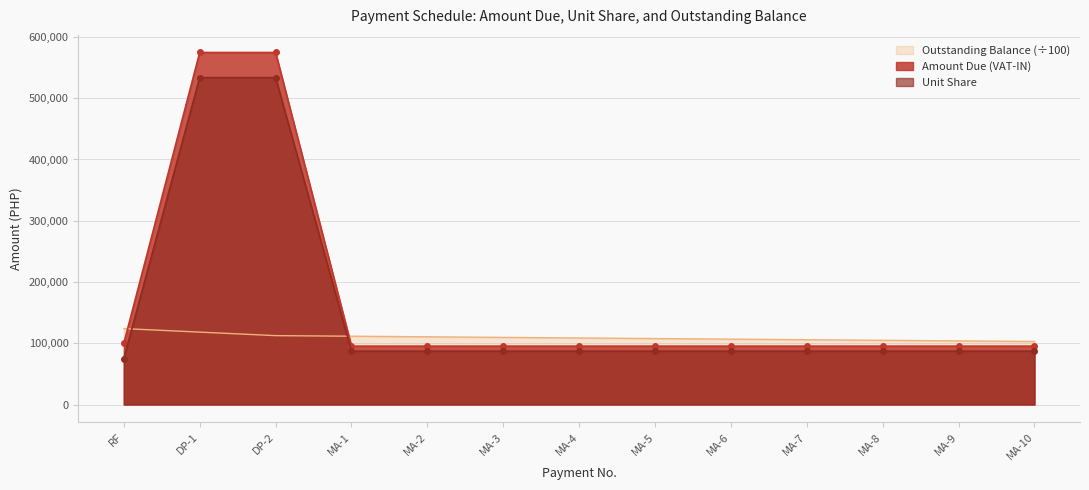

How many values in the Unit Share series exceed 87132?

12